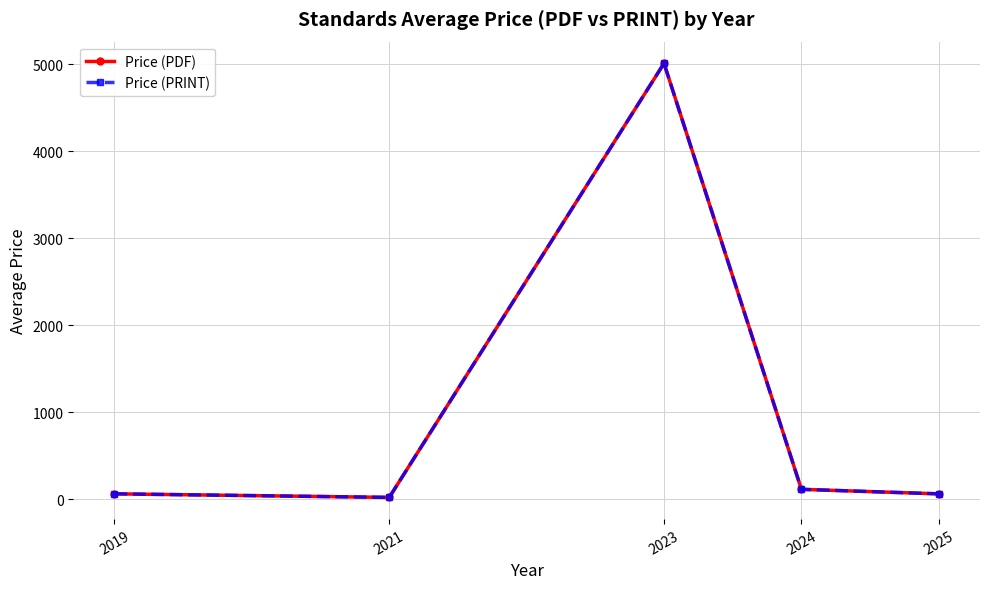

List the labels in order of Price (PRINT) value, largest first.

2023, 2024, 2019, 2025, 2021